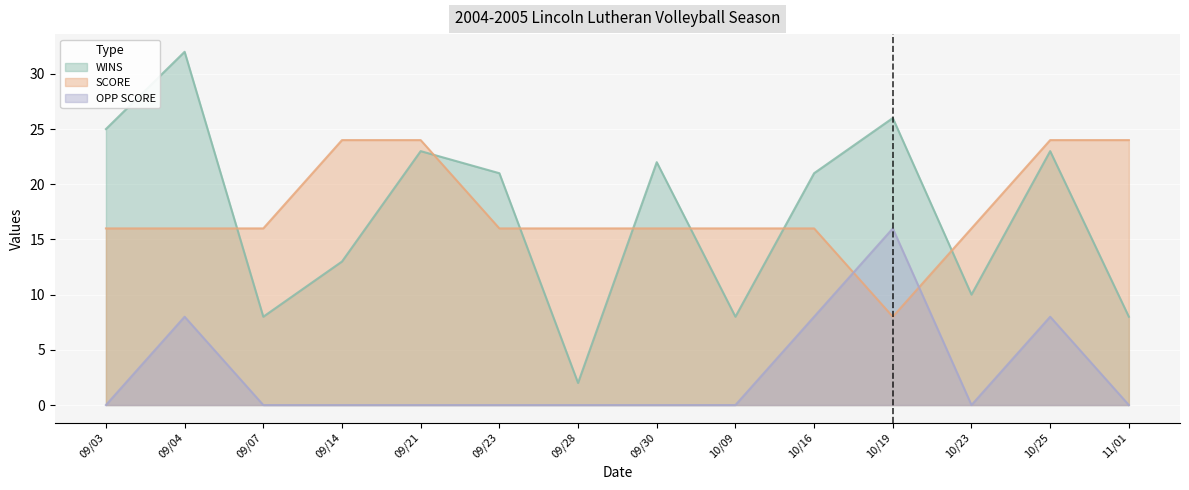

How many lines are shown in the chart?

3